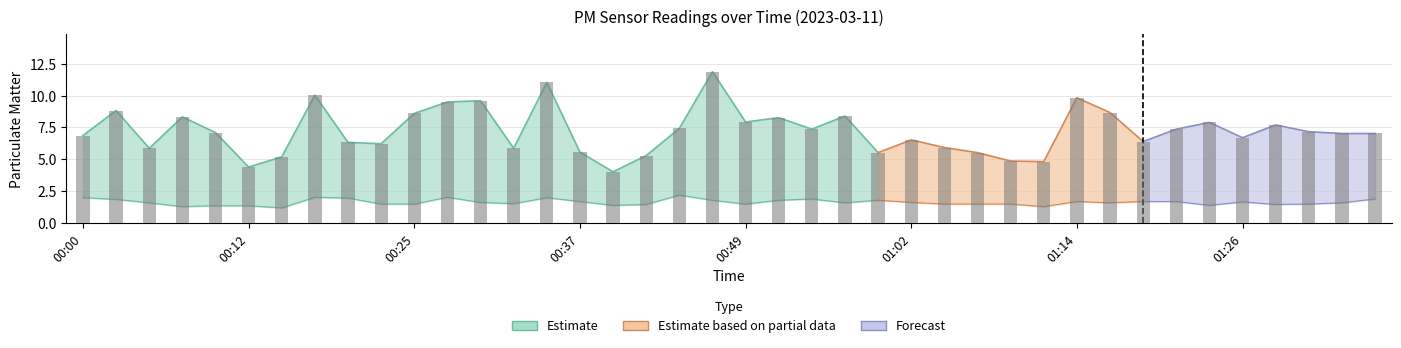

At which label is the value closest to 7?

01:33